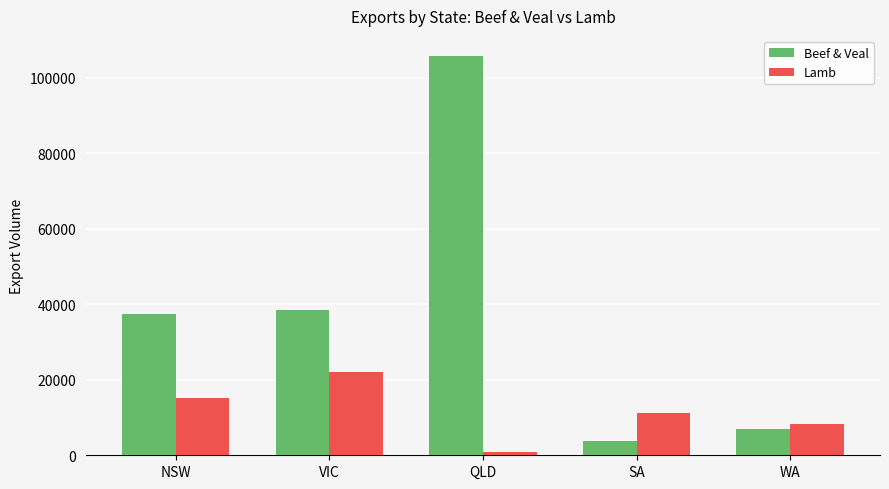

Reading right to left, what are all the values shown in this chart?

Beef & Veal: WA=6914.6	SA=3845.5	QLD=105732.8	VIC=38326.8	NSW=37350.7
Lamb: WA=8284.6	SA=11231.1	QLD=922.0	VIC=22030.0	NSW=15095.4